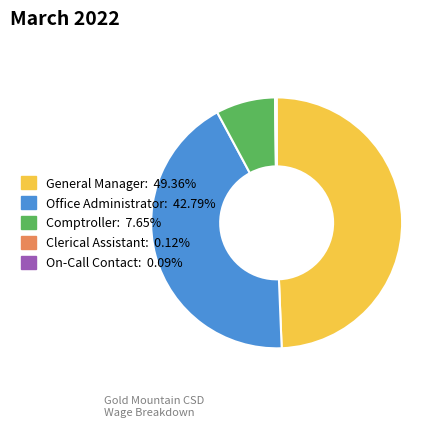

What is the ratio of the value at Office Administrator to the value at General Manager?

0.9